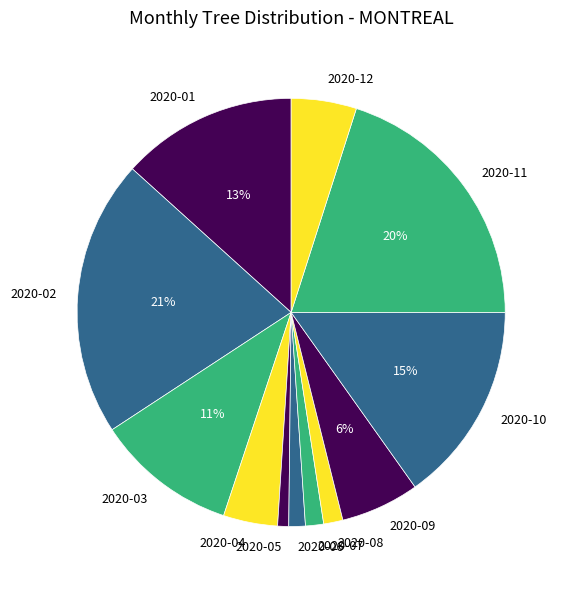

To the nearest percent, what is the difference between the 2020-10 and 2020-07 slice percentages?

14%